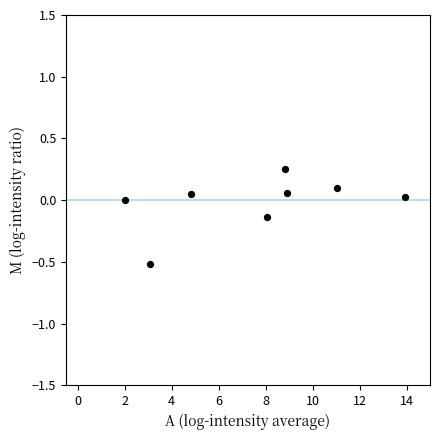

What is the average X value?

7.6